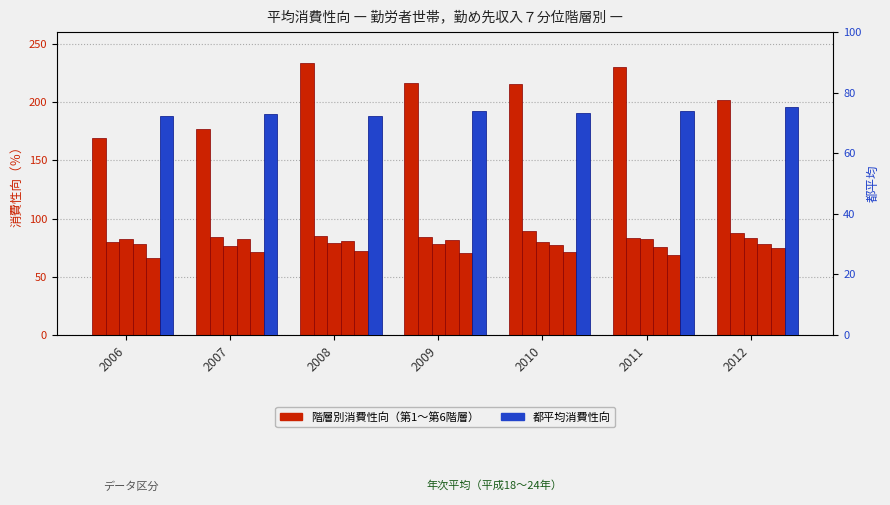

At which category is the sum across all series the highest?

2008